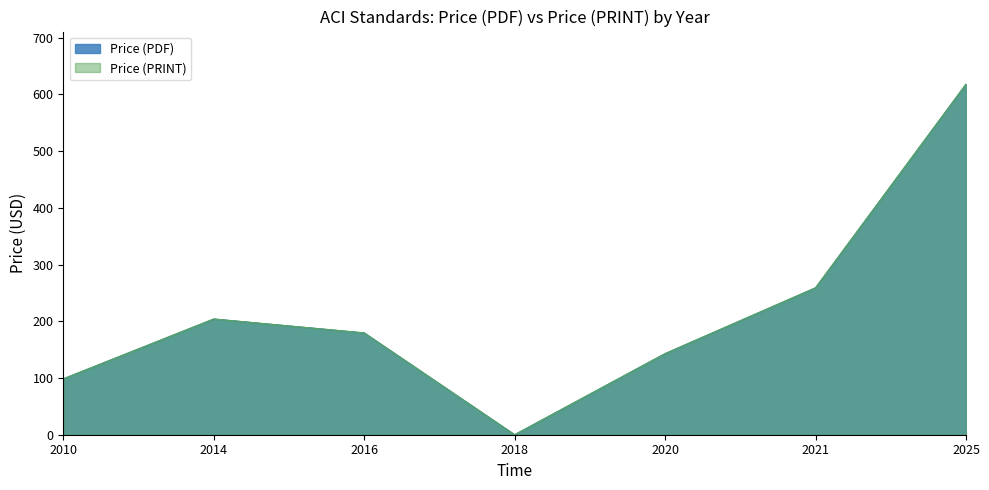

True or false: Price (PDF) and Price (PRINT) cross at least once.

False